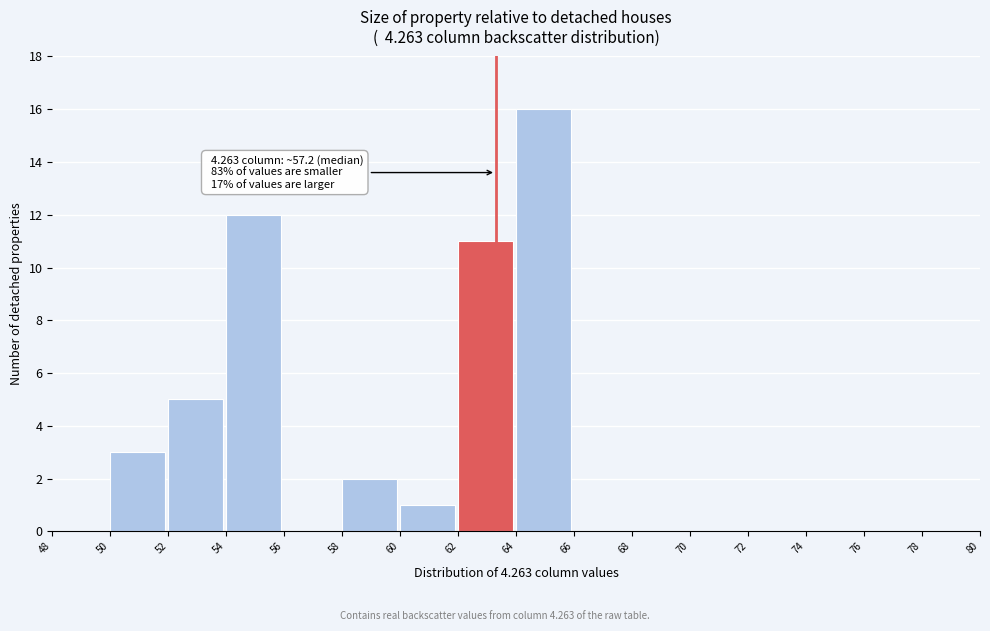

Over which range of the x-axis is the bar tallest?

64 to 66